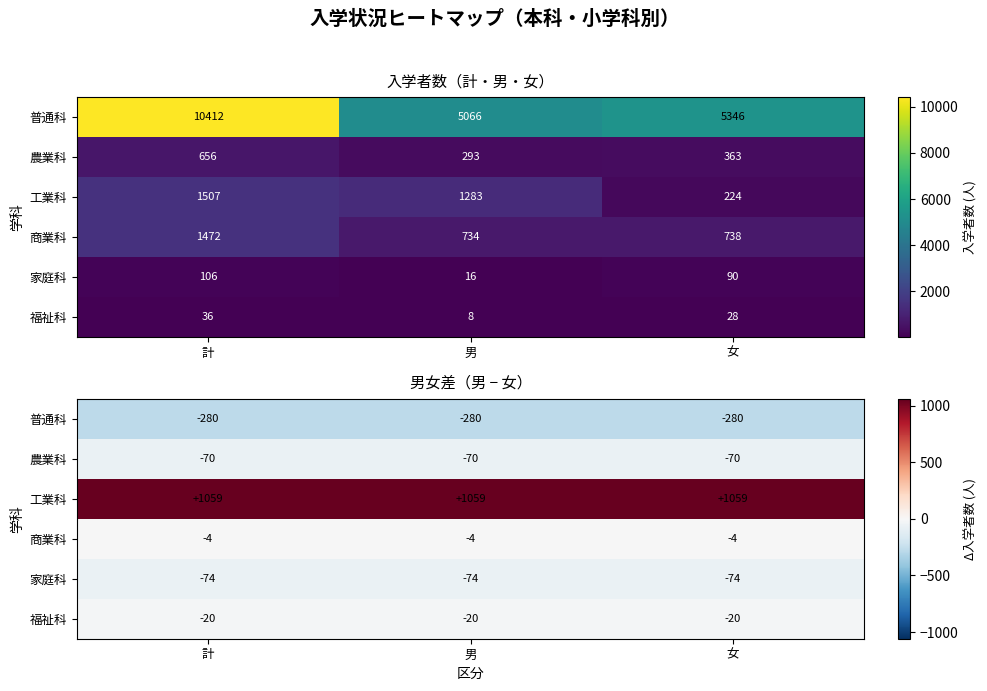

Which series has the widest spread of values?

普通科